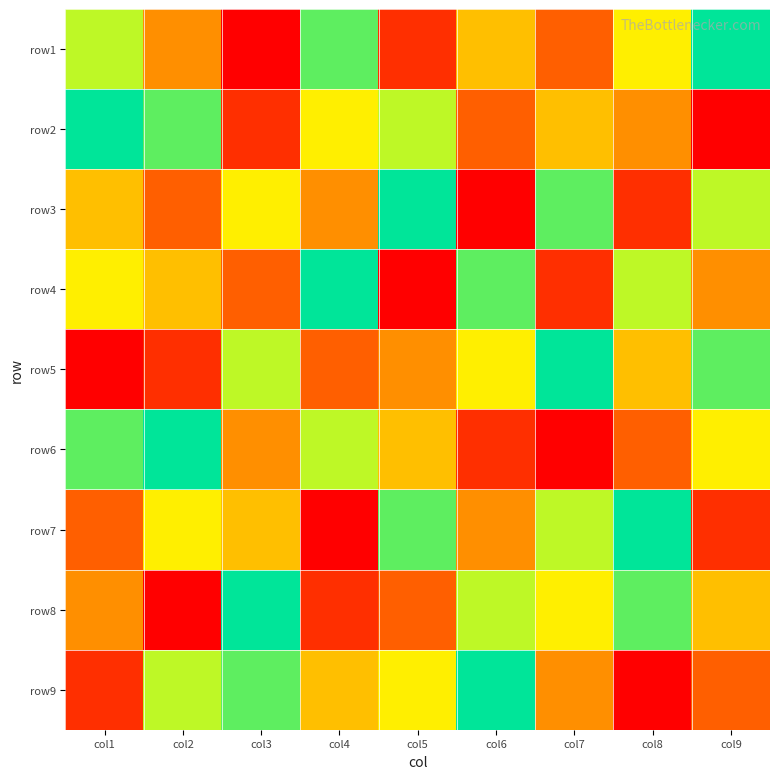

What is the spread (max minus min) of values at col2?

8